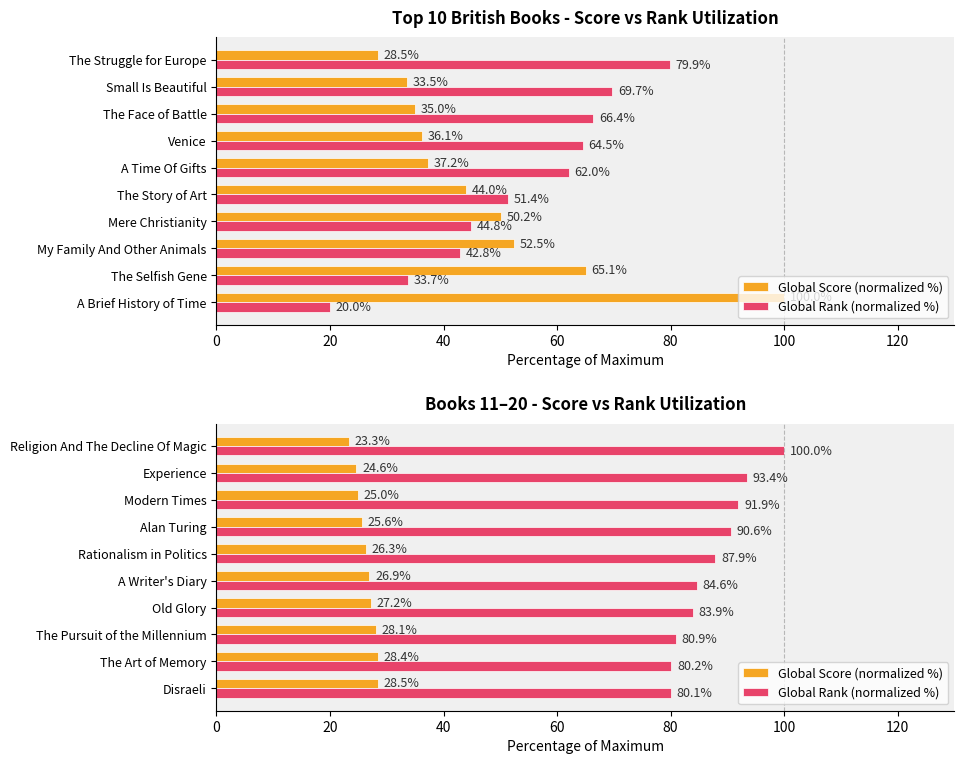

Rank the series by their average value, from highest to lowest.

Global Rank (normalized %), Global Score (normalized %)